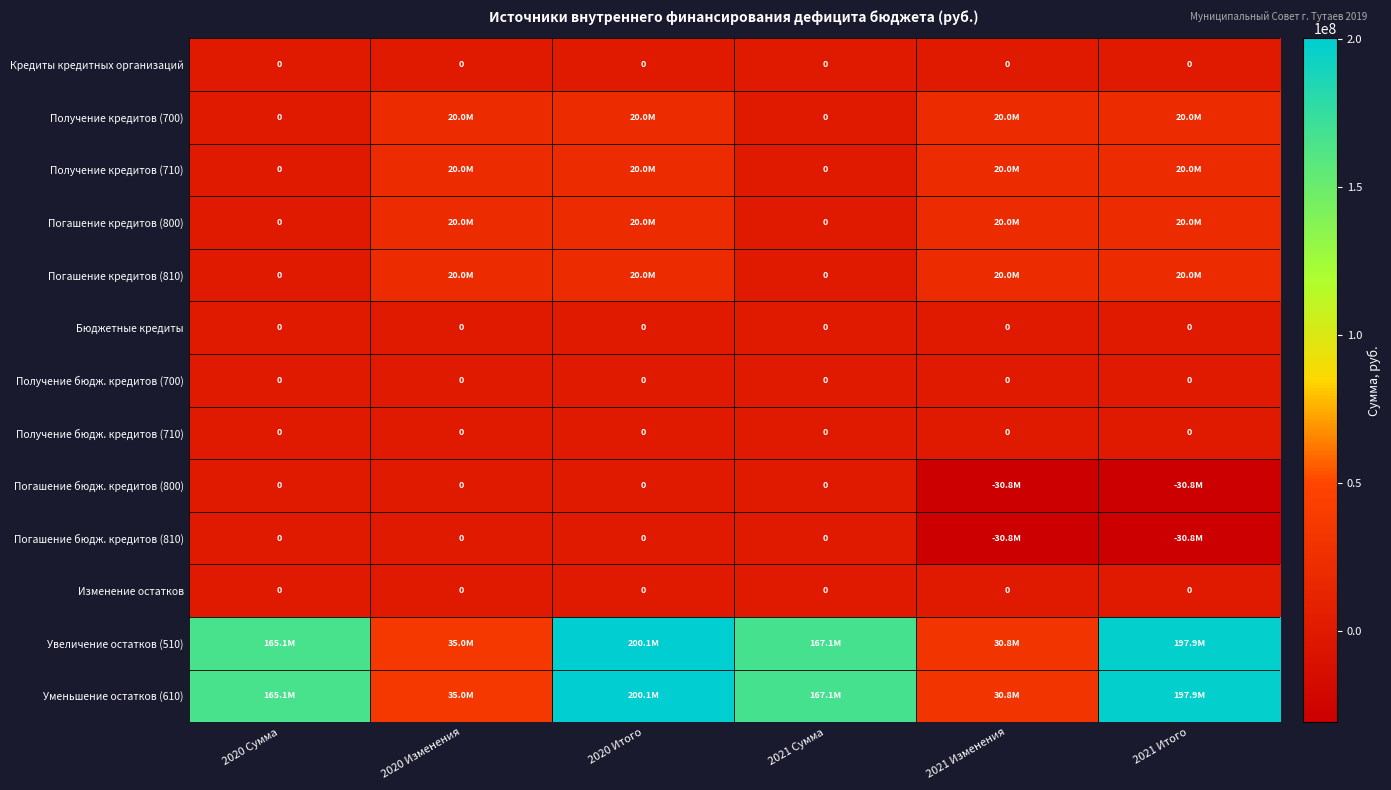

How many categories are shown in the chart?

6